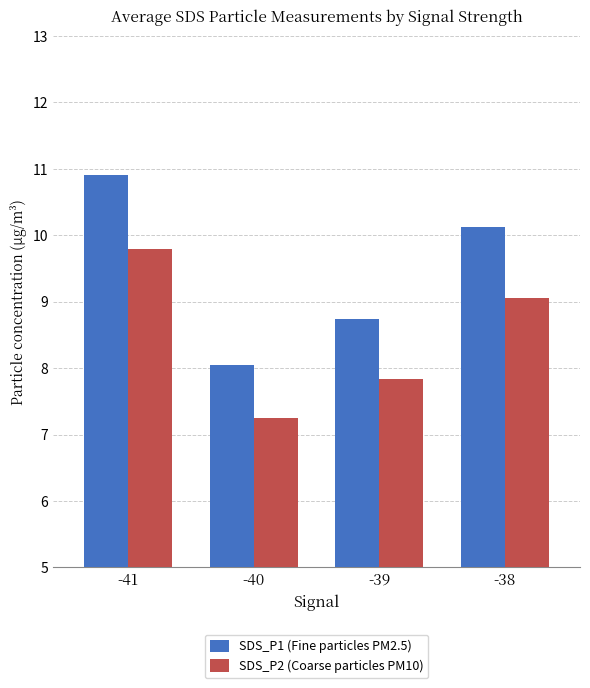

The value of SDS_P1 (Fine particles PM2.5) at -38 is 15.9. True or false?

False